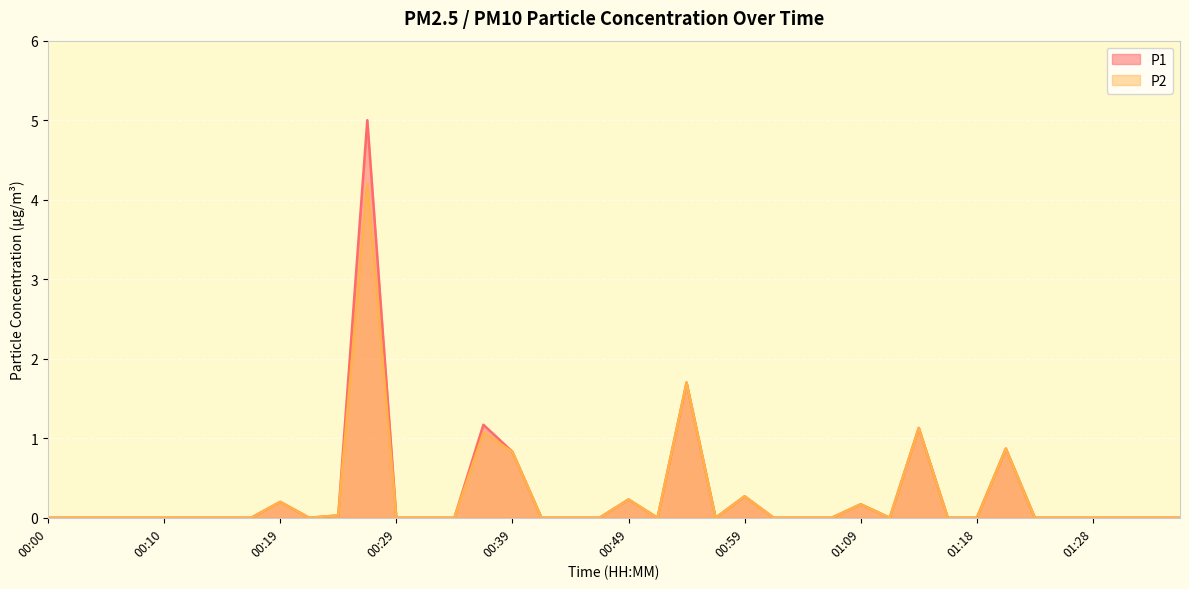

What is the label of the 39th point from the right?

00:02